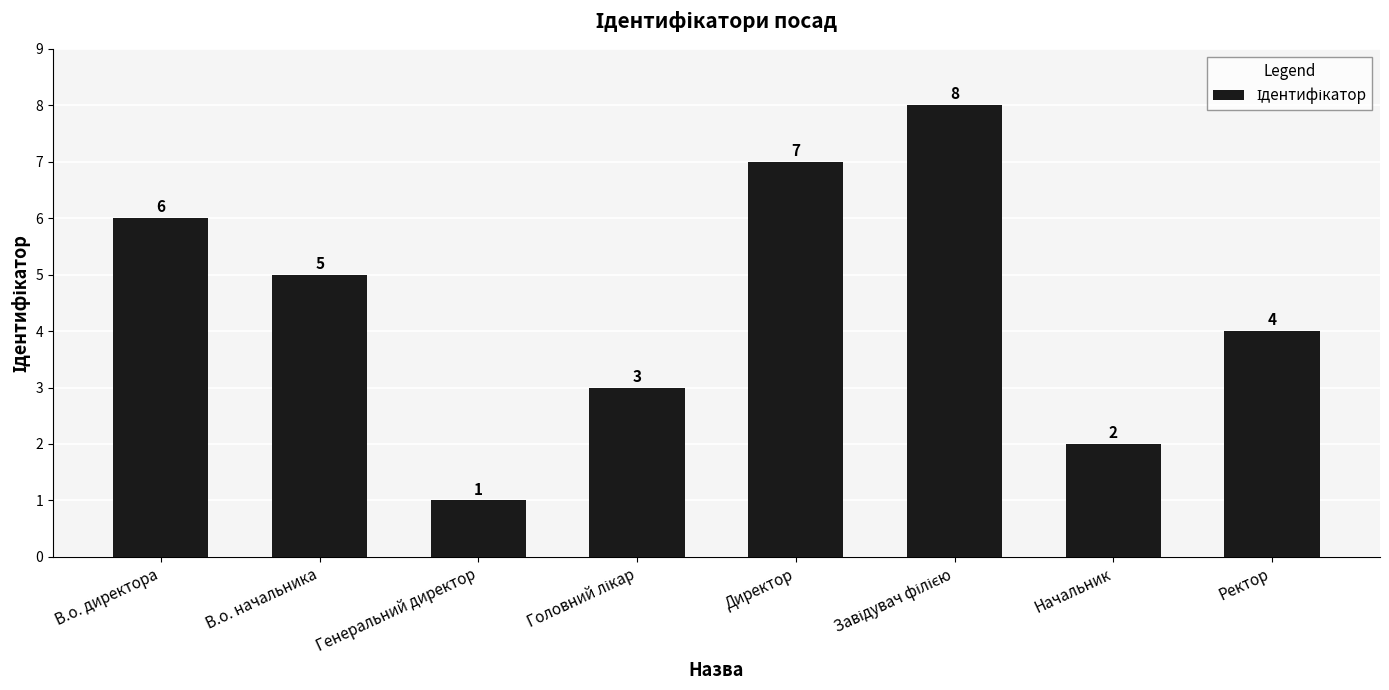

Reading left to right, extract all data points from this chart.

6	5	1	3	7	8	2	4